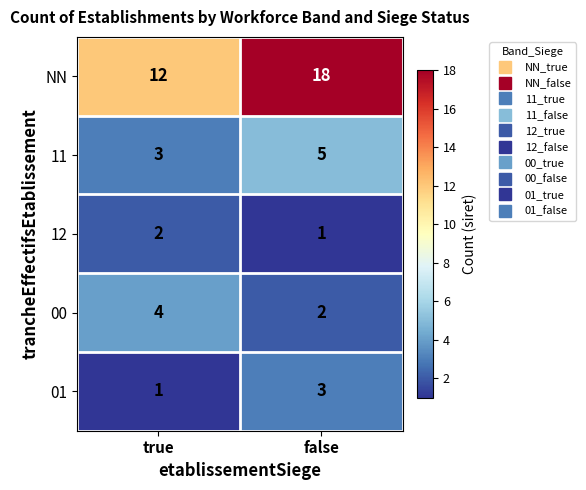

The 11 series shows 4 at true. True or false?

False